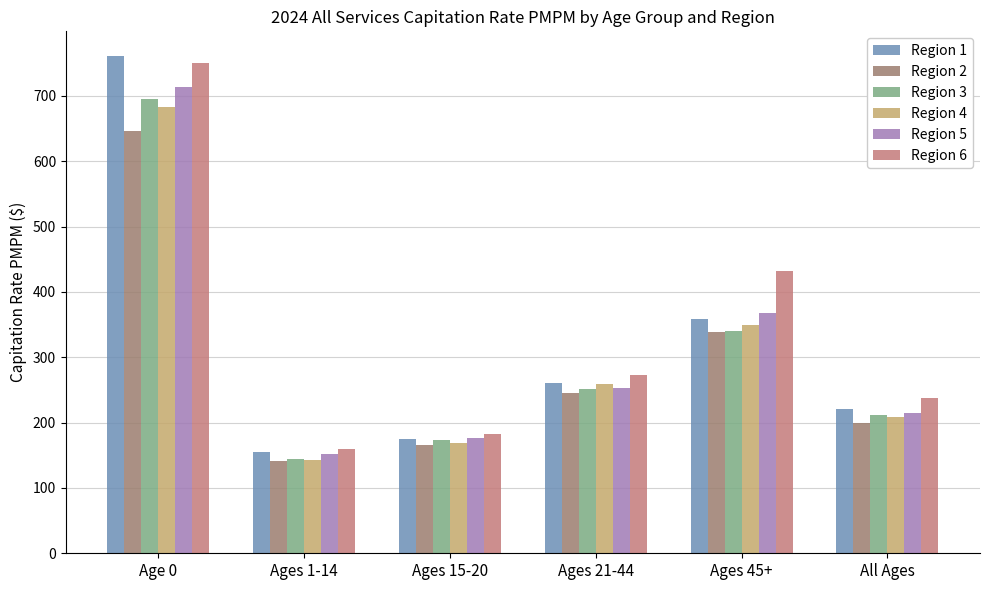

Is the value of Region 4 at Ages 21-44 greater than the value of Region 2 at Age 0?

No